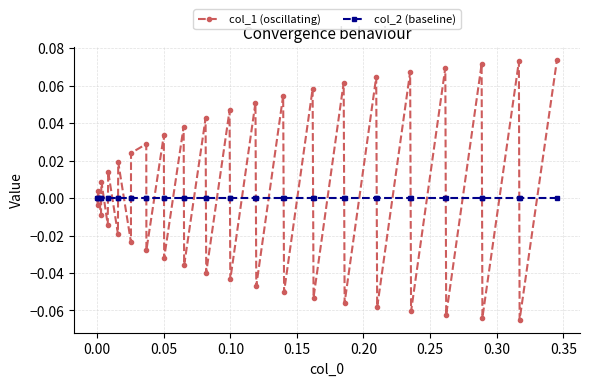

Which series has the largest range (max minus min)?

col_1 (oscillating)